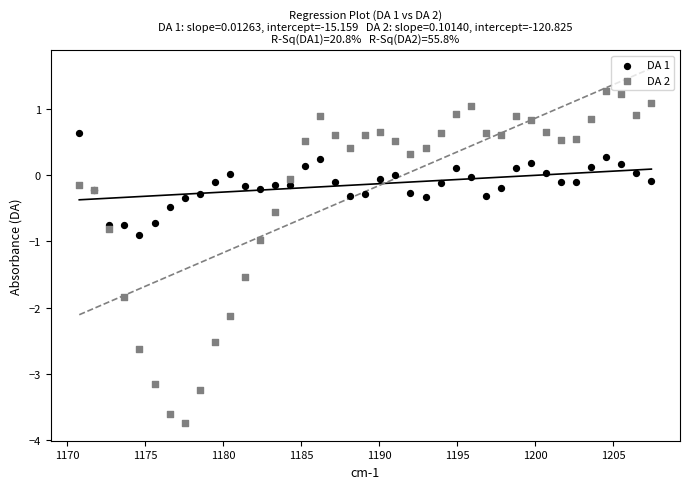

What are all the series names shown in the legend?

DA 1, DA 2